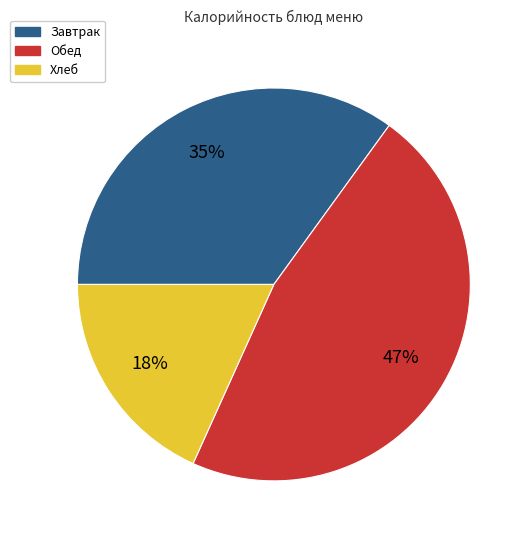

To the nearest percent, what is the difference between the largest and smallest slice percentages?

29%